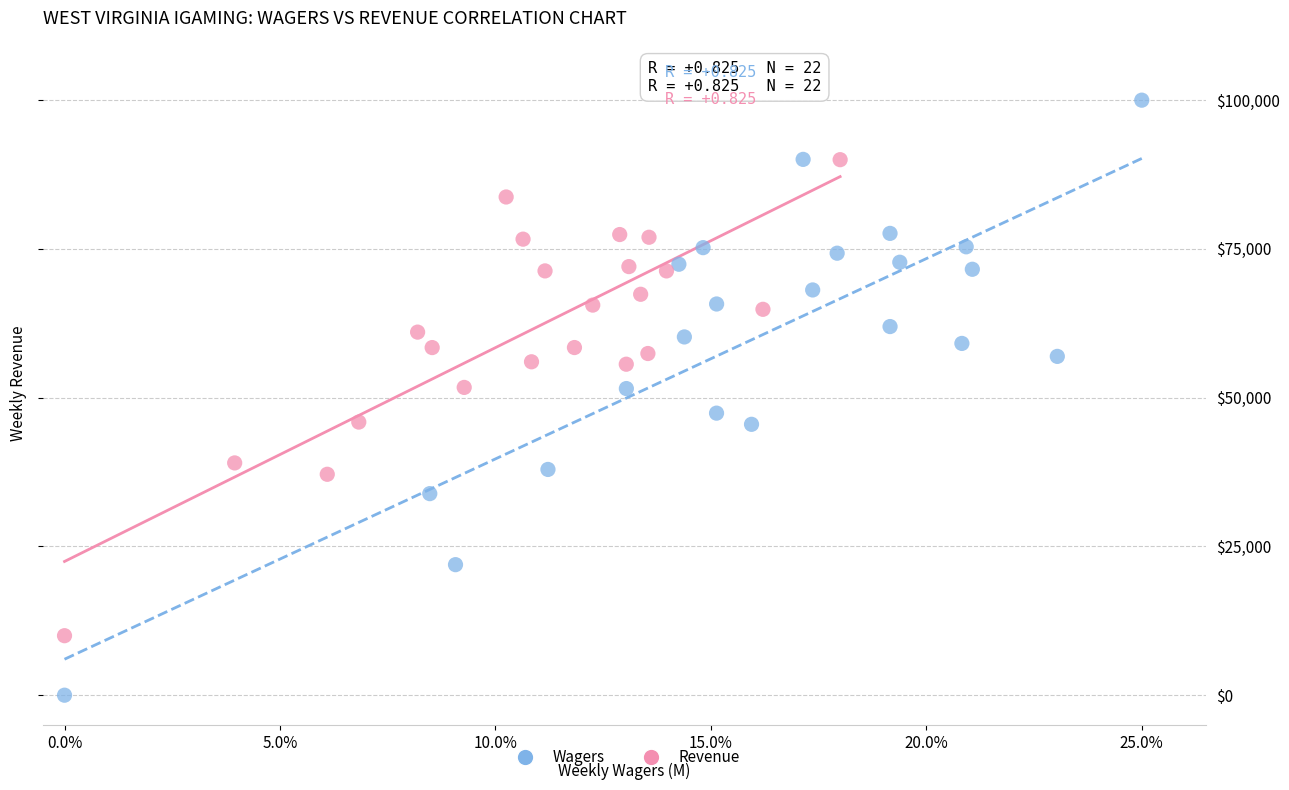

Which series has the largest Y range (max minus min)?

Wagers